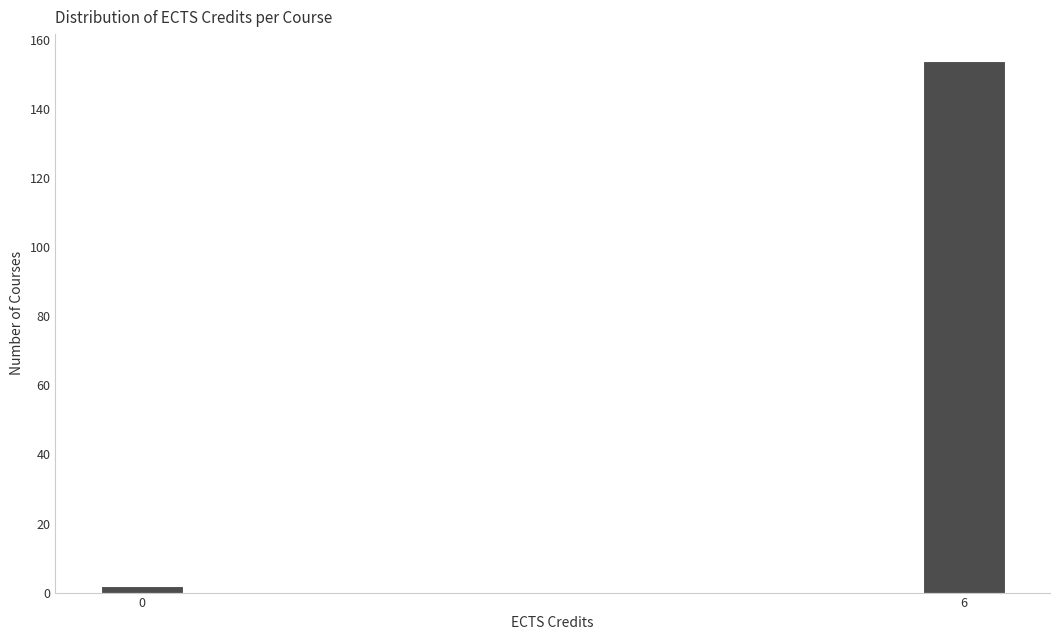

Reading left to right, extract all data points from this chart.

0=2	6=154